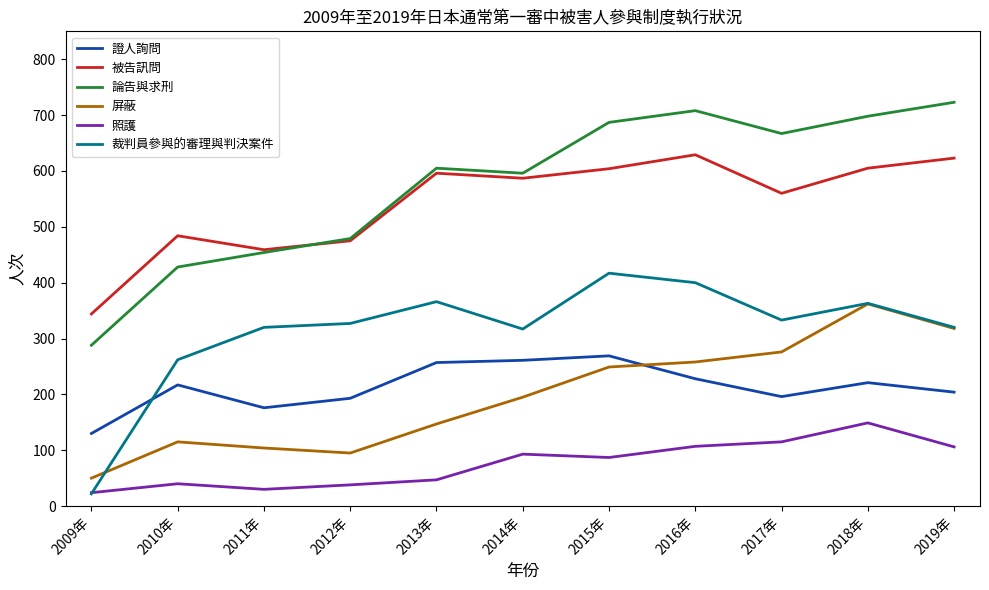

Does the chart display data point markers on the line(s)?

No